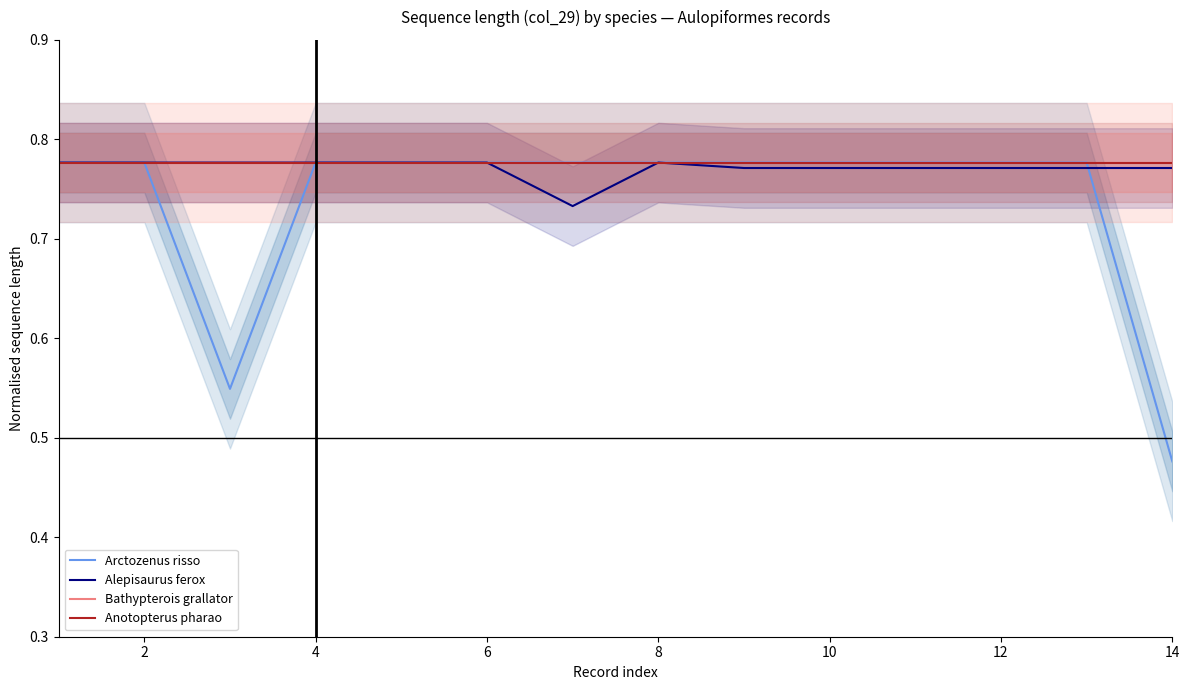

Is it true that Anotopterus pharao equals 0.8 at 10?

True